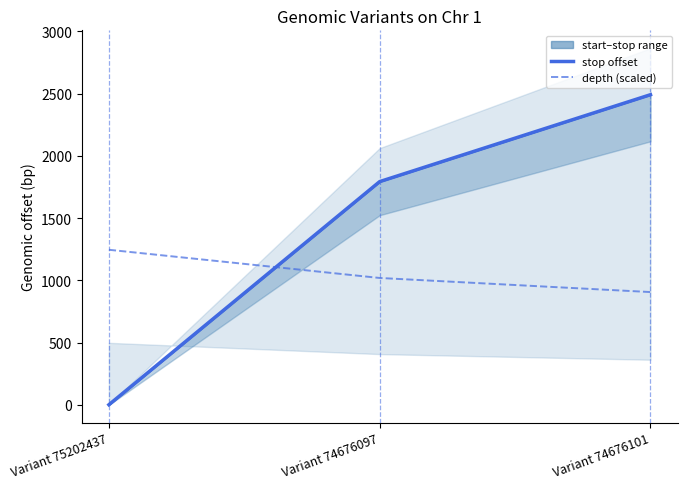

Which series has the largest total across all categories?

stop offset